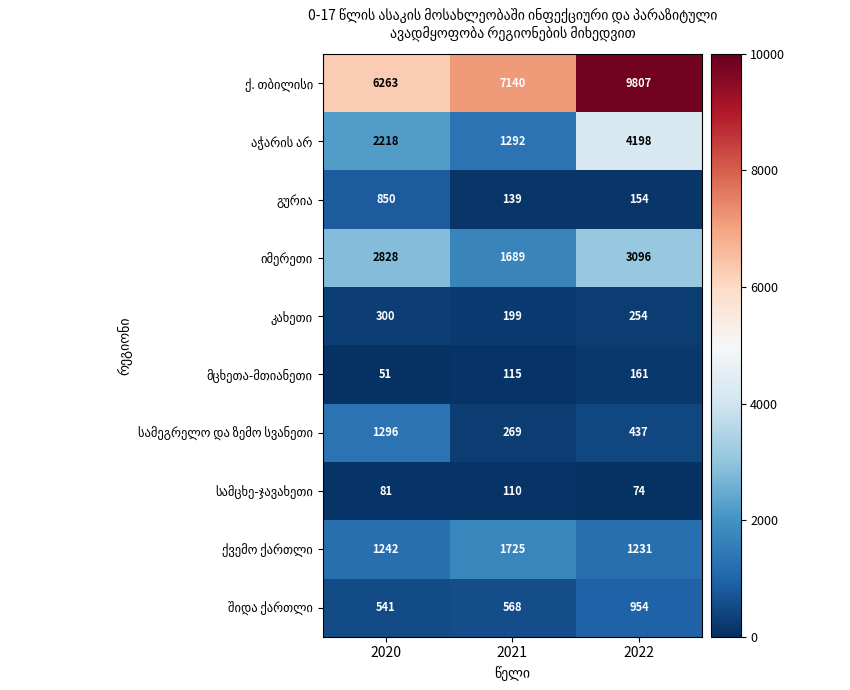

What is the total value across all series at 2021?

13246